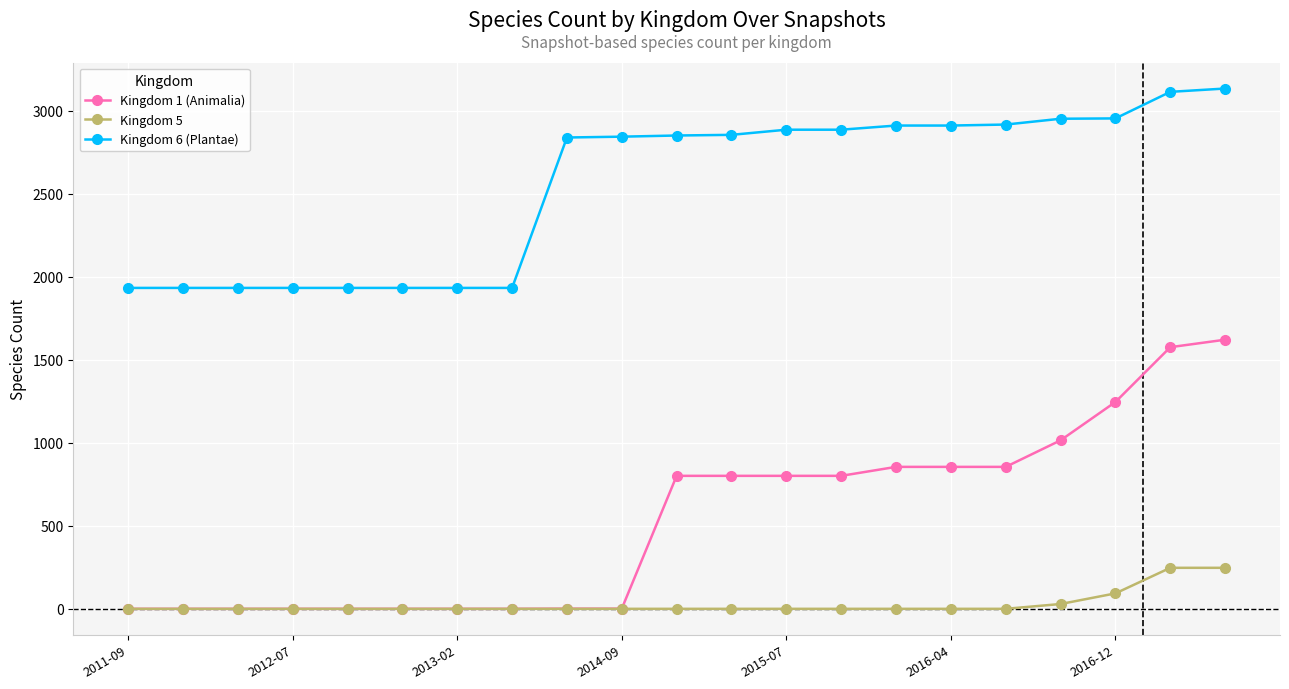

List the series in order of their overall mean, highest first.

Kingdom 6 (Plantae), Kingdom 1 (Animalia), Kingdom 5